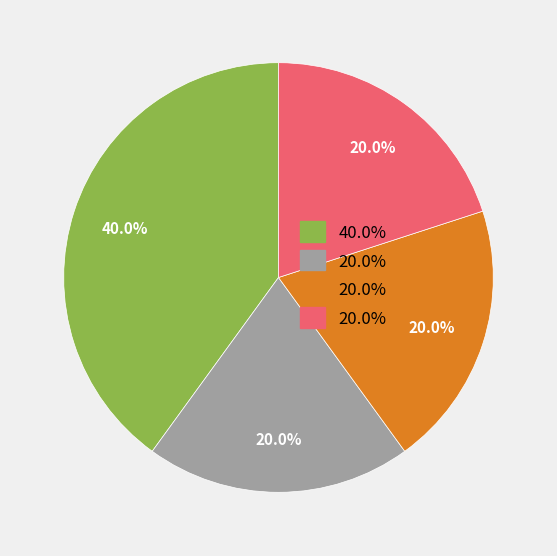

Does any single category account for the majority?

No